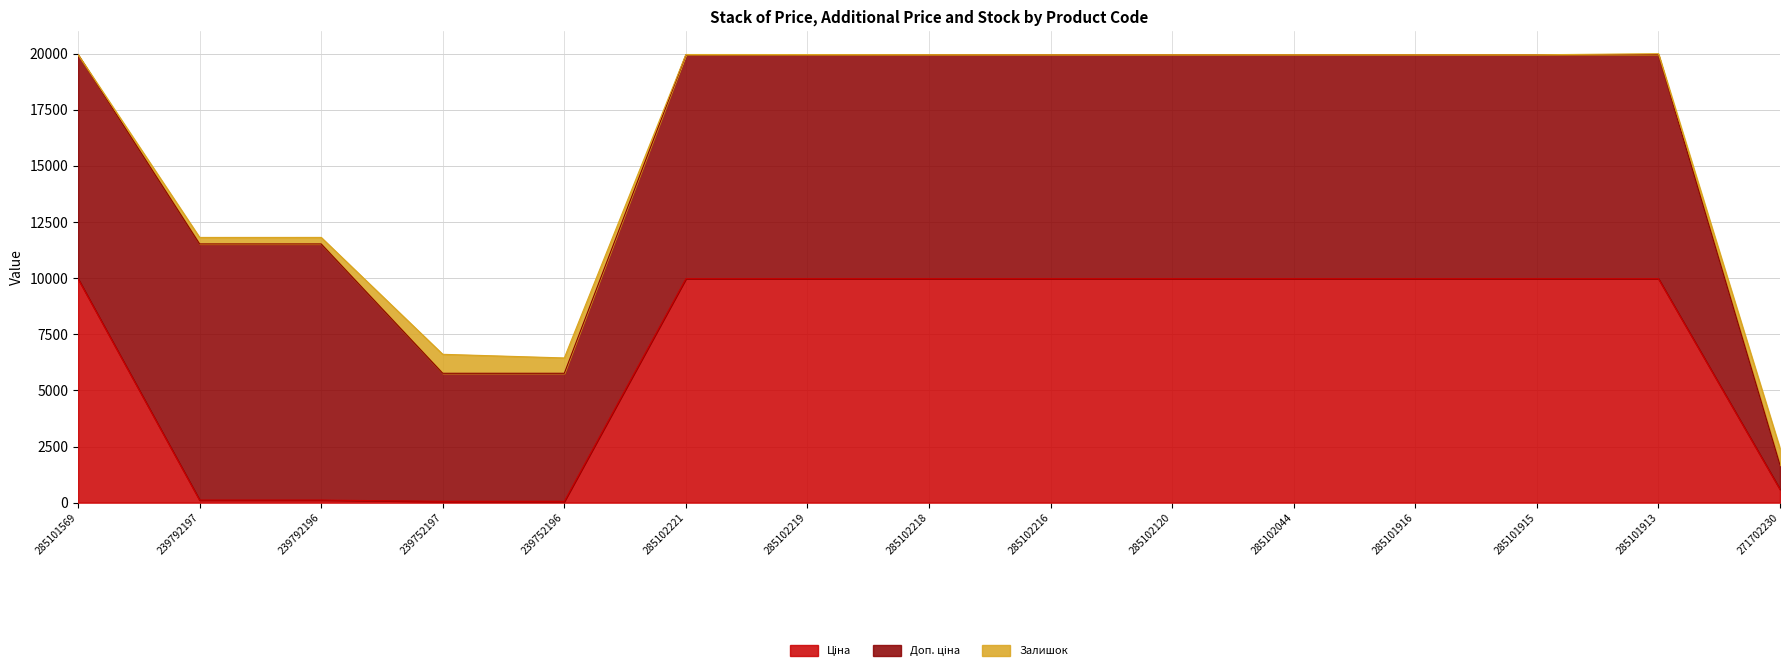

Which label corresponds to the smallest value in the chart?

285102216